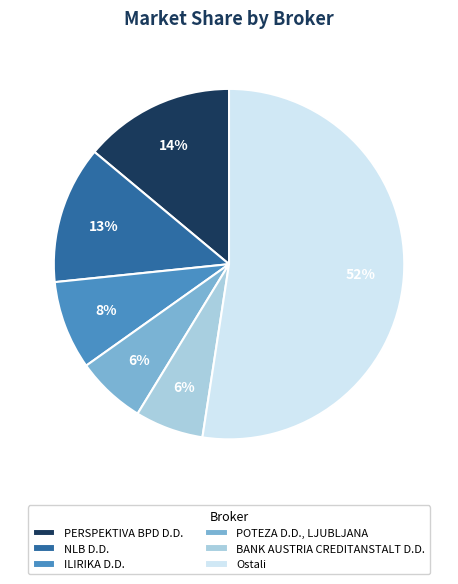

Which category accounts for the majority?

Ostali